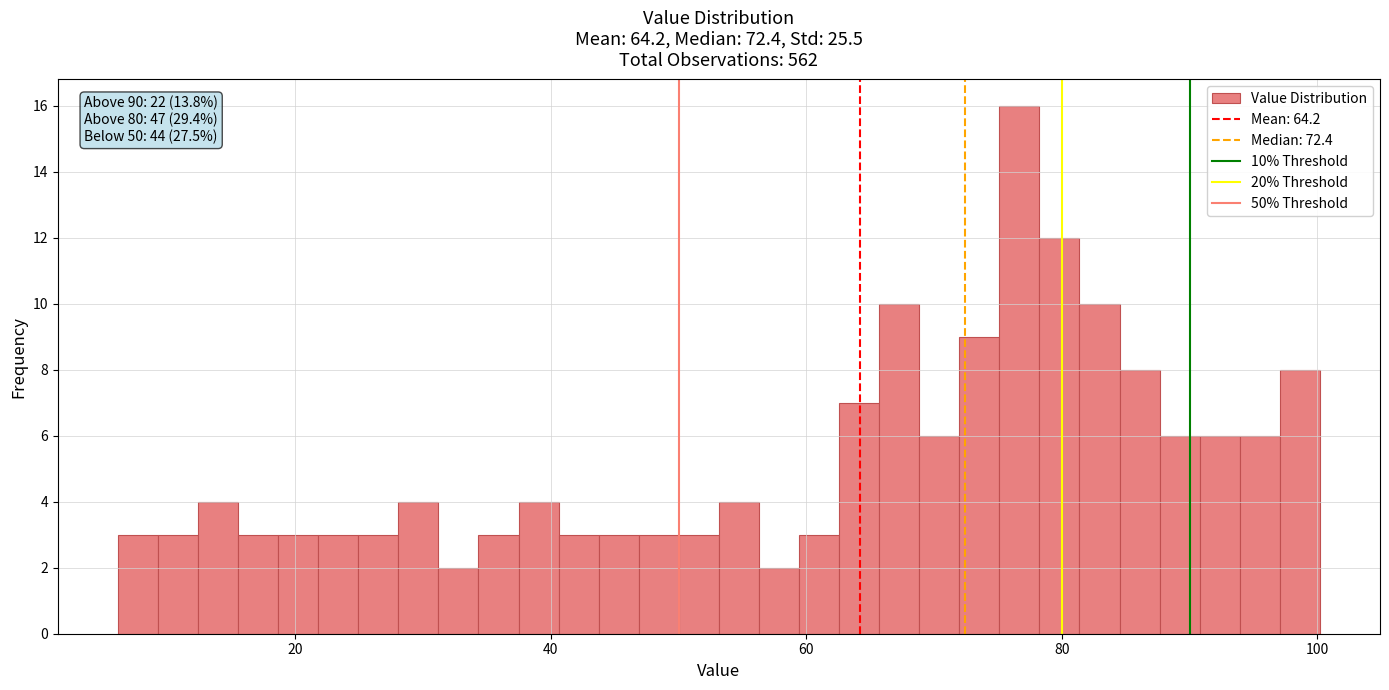

Read against the x-axis, roughly where is the centre of the tallest bar?

76